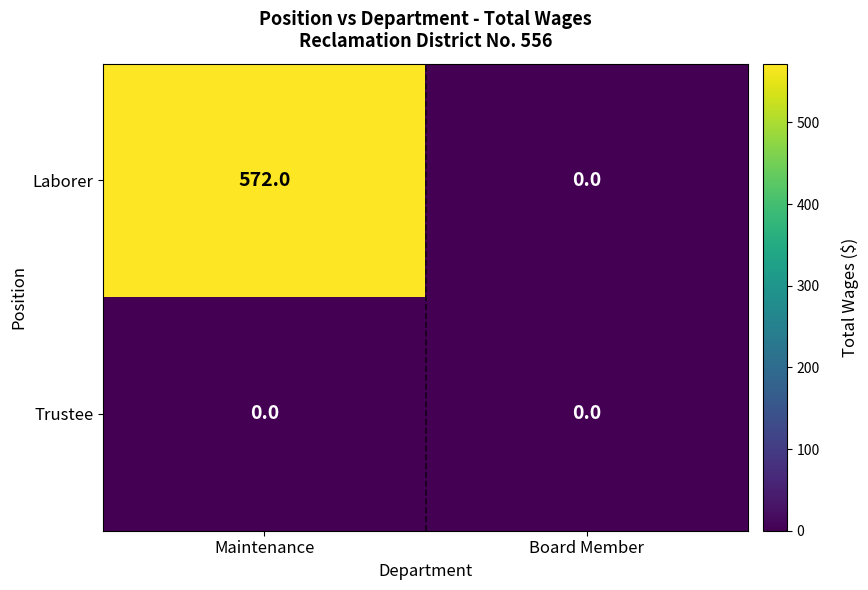

True or false: Laborer has a value of 183 at Maintenance.

False